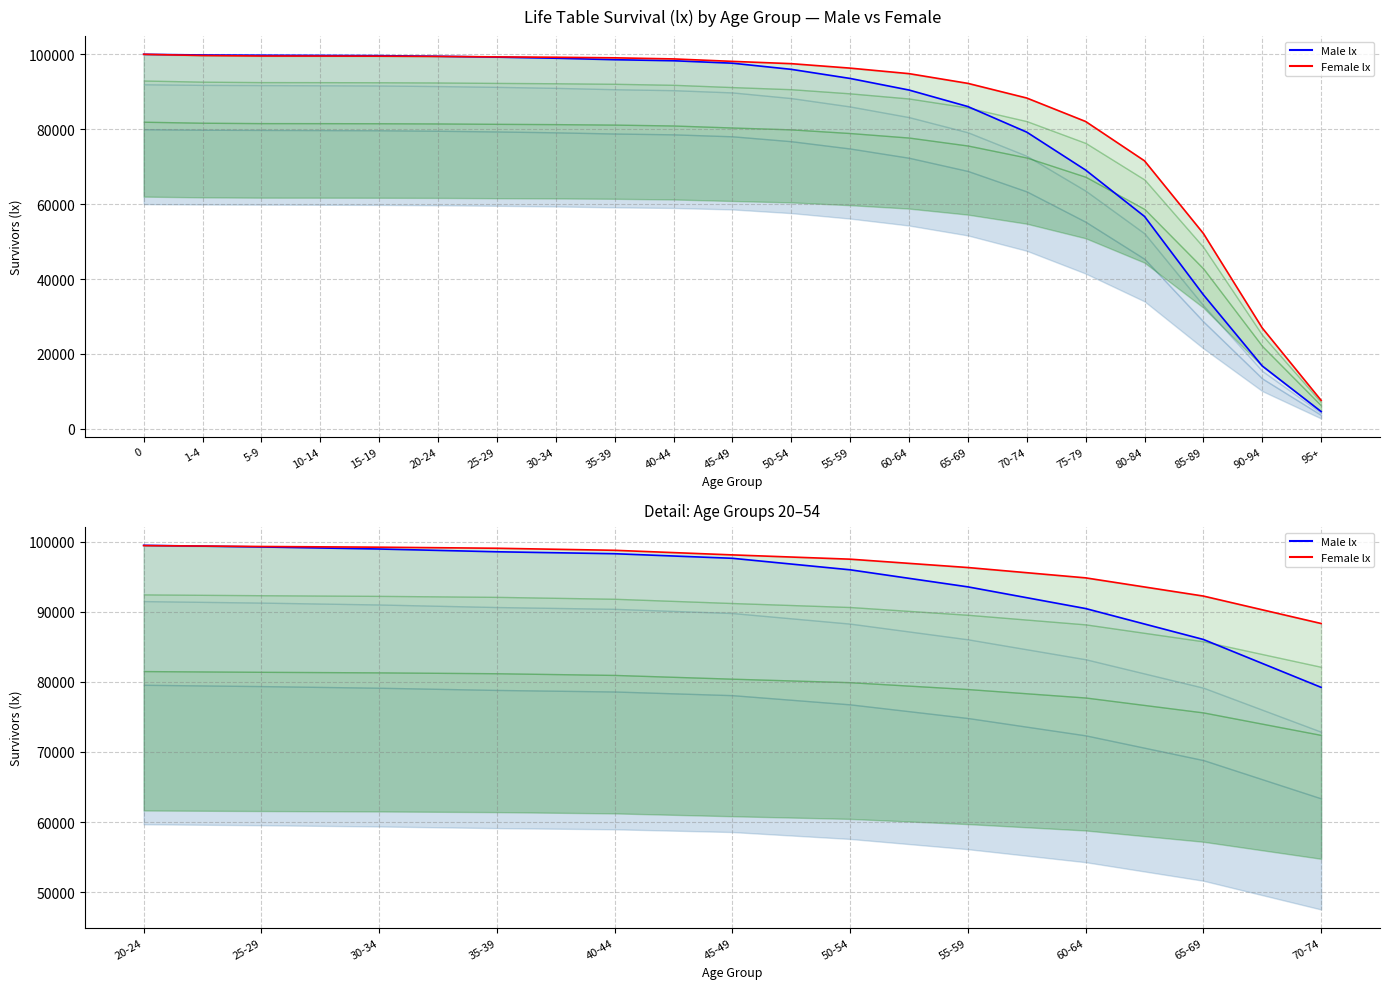

Reading right to left, extract all data points from this chart.

Male lx: 79220	86051	90462	93556	95989	97631	98284	98562	98956	99249	99482
Female lx: 88329	92243	94839	96313	97505	98116	98770	99063	99215	99314	99440